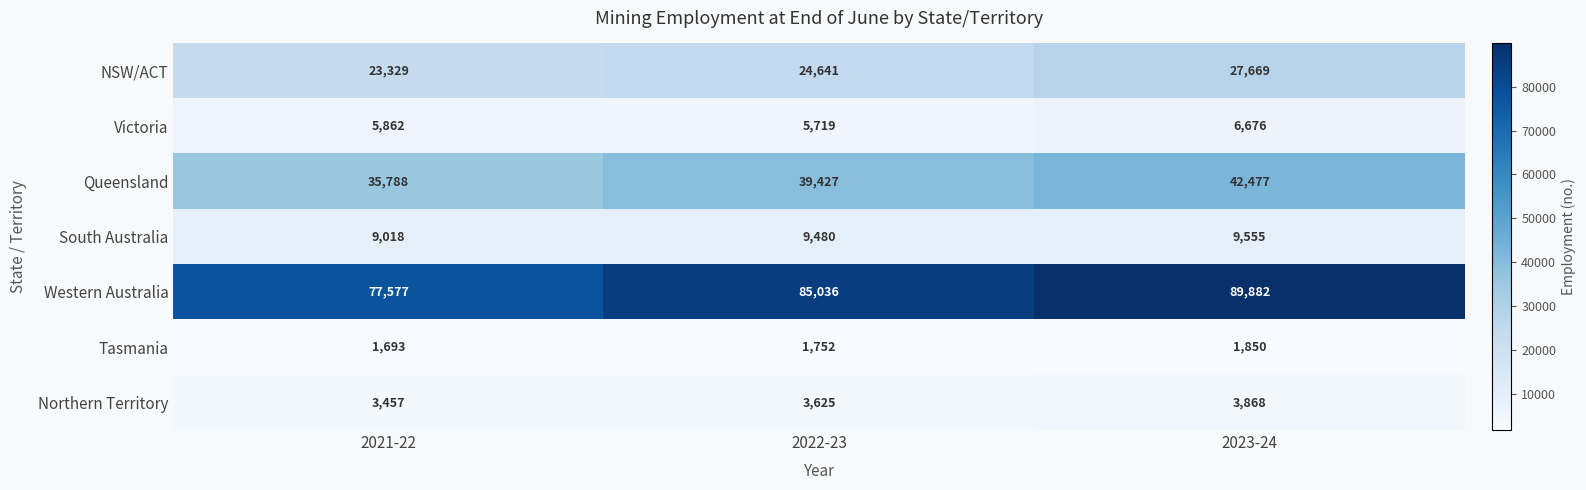

At which category is the sum across all series the highest?

2023-24